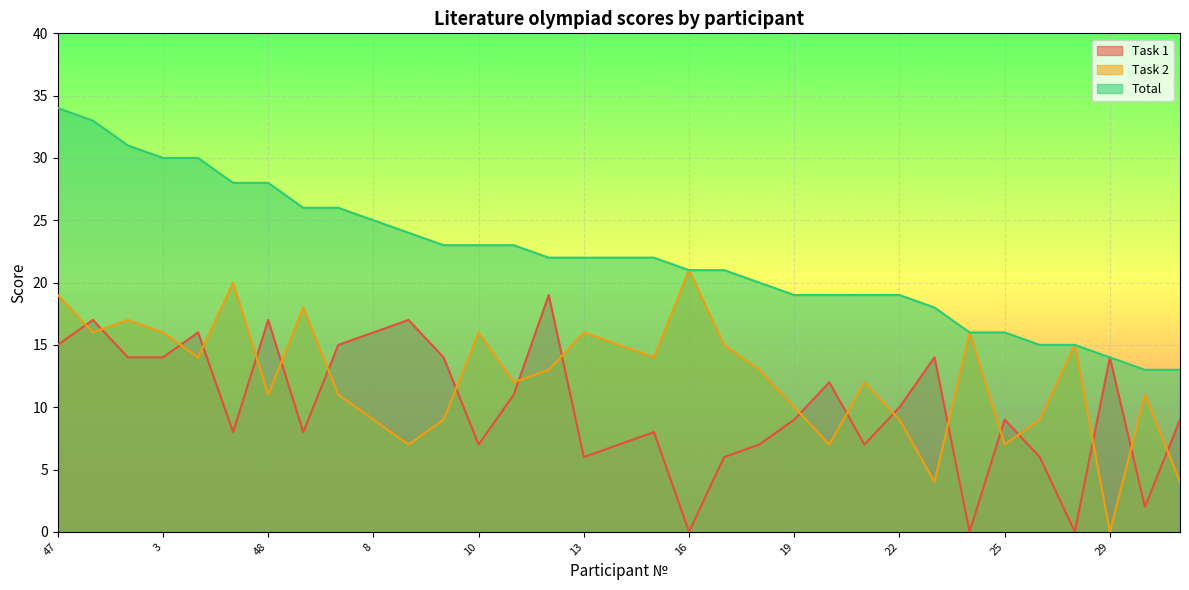

At how many categories does at least one series exceed 13?

31